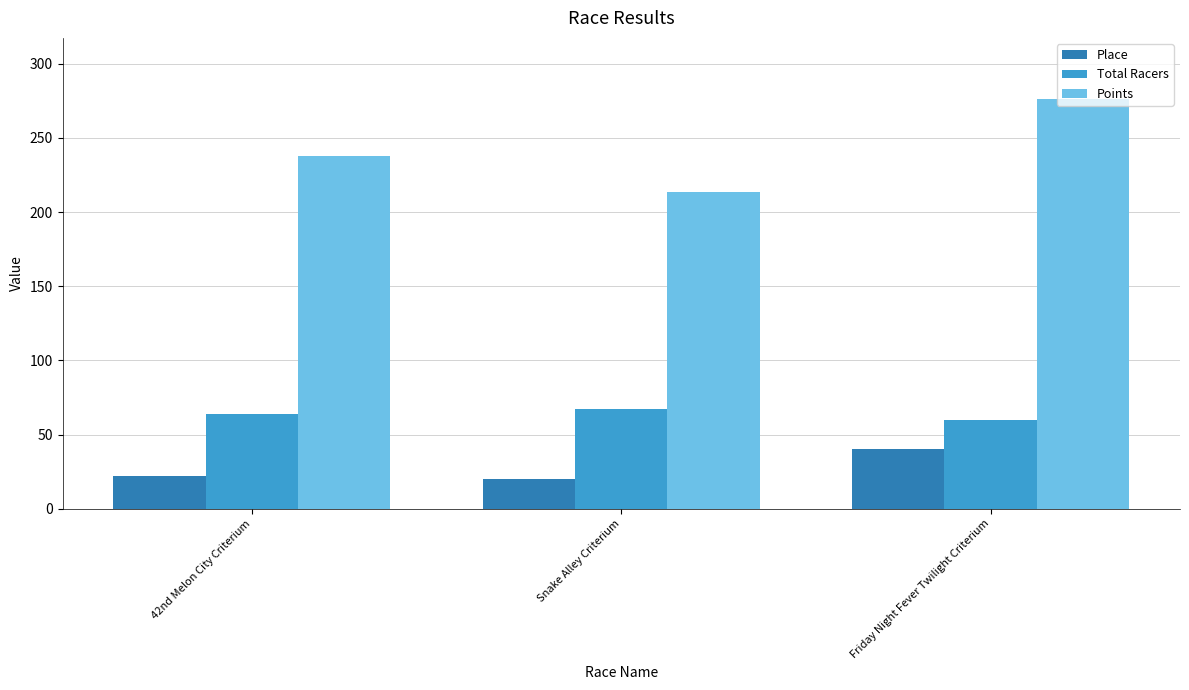

What is the approximate value of Place at Snake Alley Criterium?

20.0